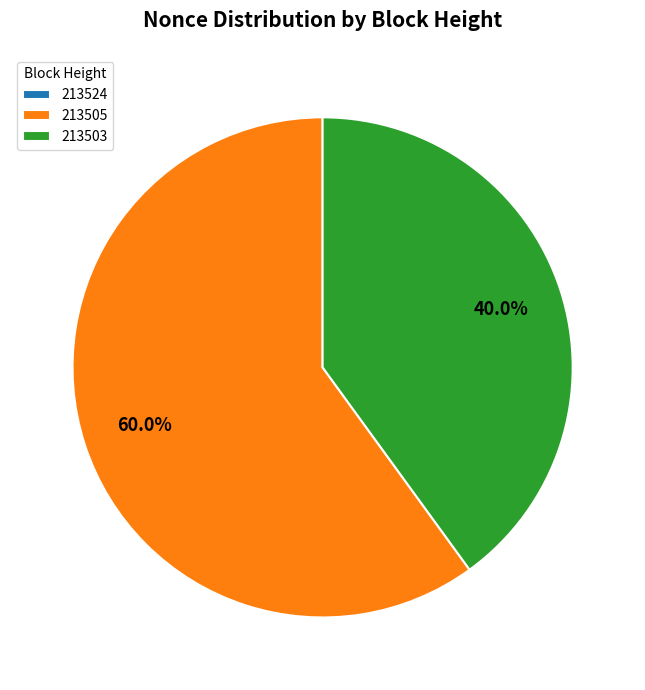

Which slice represents more than half of the pie?

213505